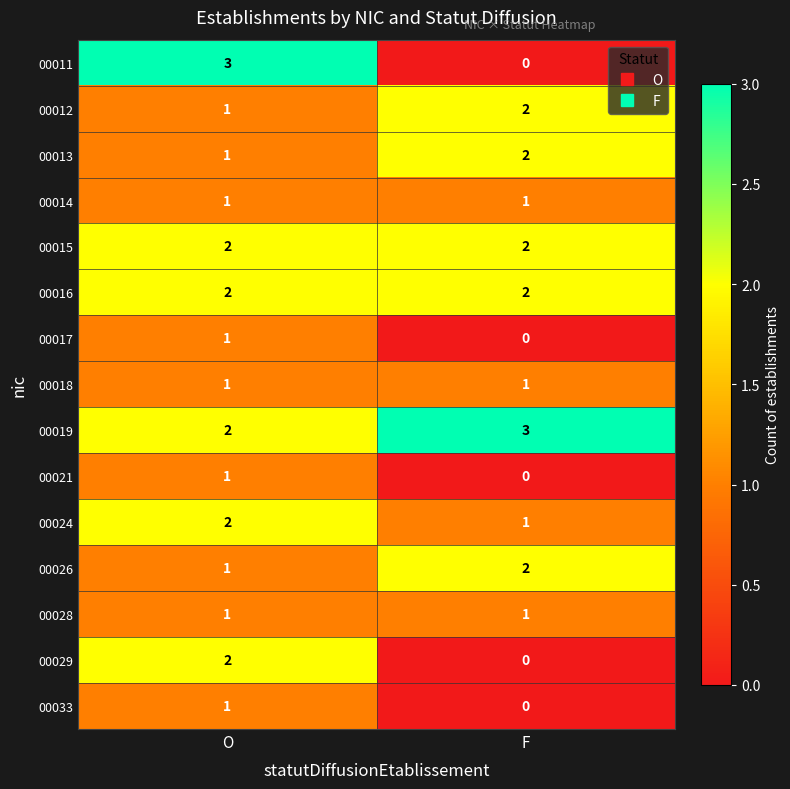

What is the spread (max minus min) of values at O?

2